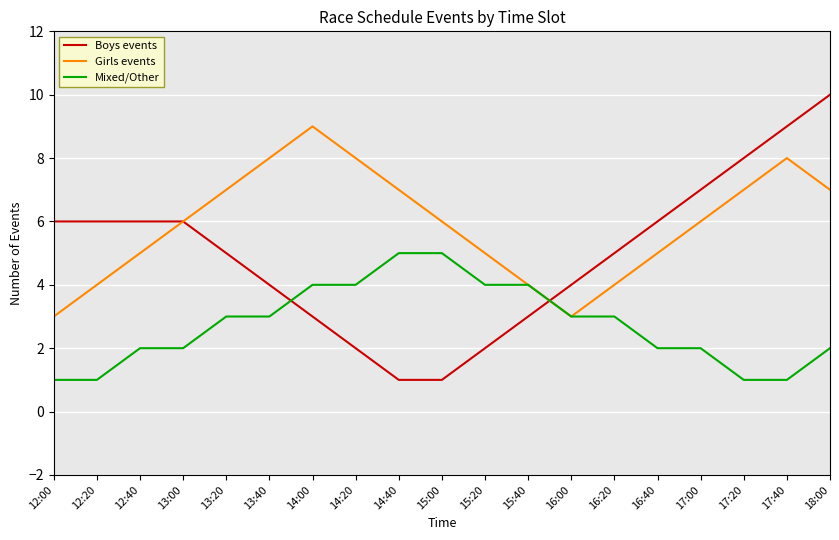

The value of Boys events at 13:40 is 4. True or false?

True